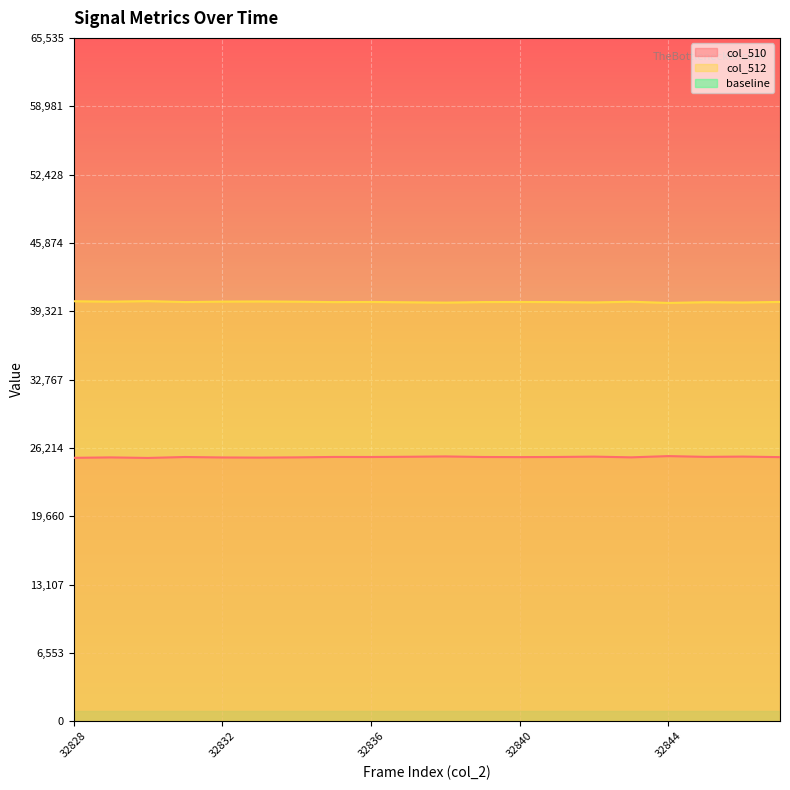

What is the minimum value shown in the chart?

1000